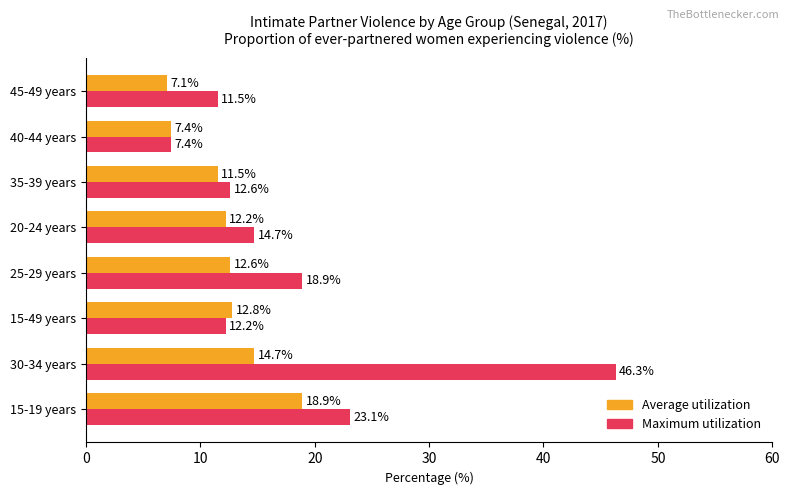

How many values in the Maximum utilization series exceed 14?

4